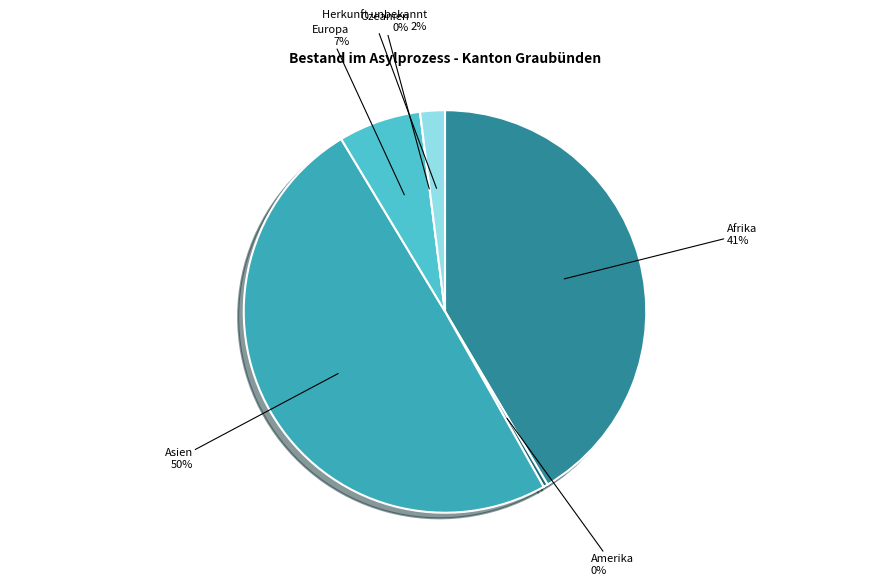

How many slices are in this pie chart?

6